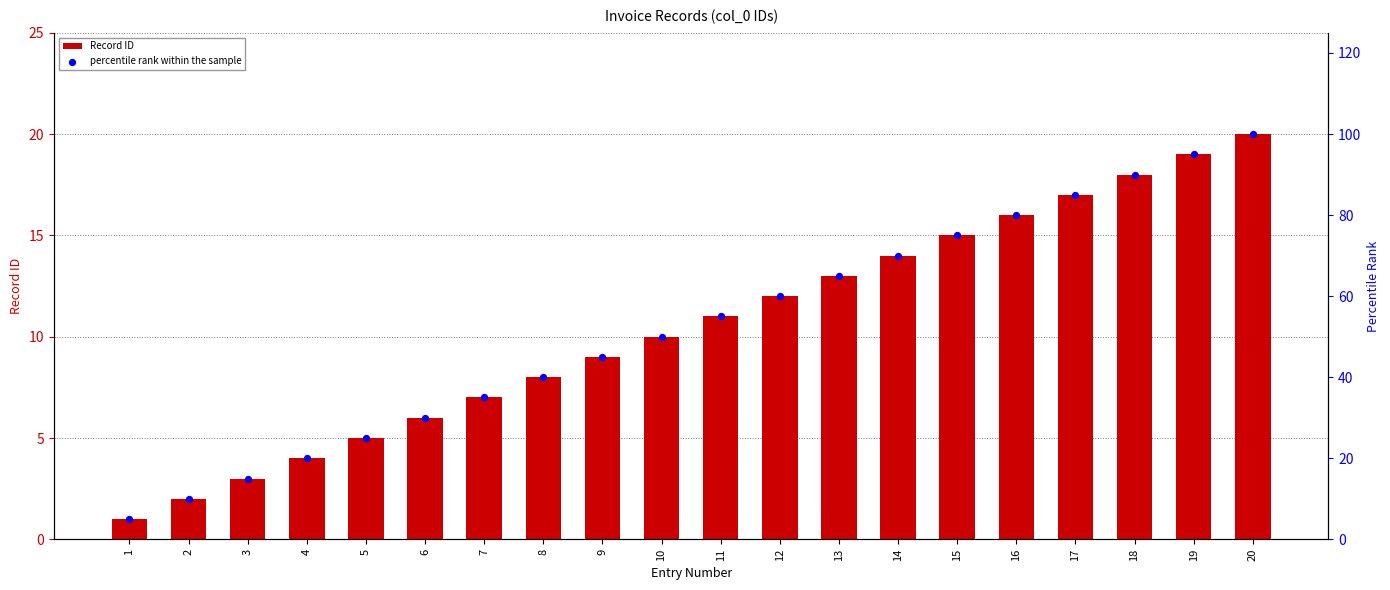

What is the total value across all series at 12?

72